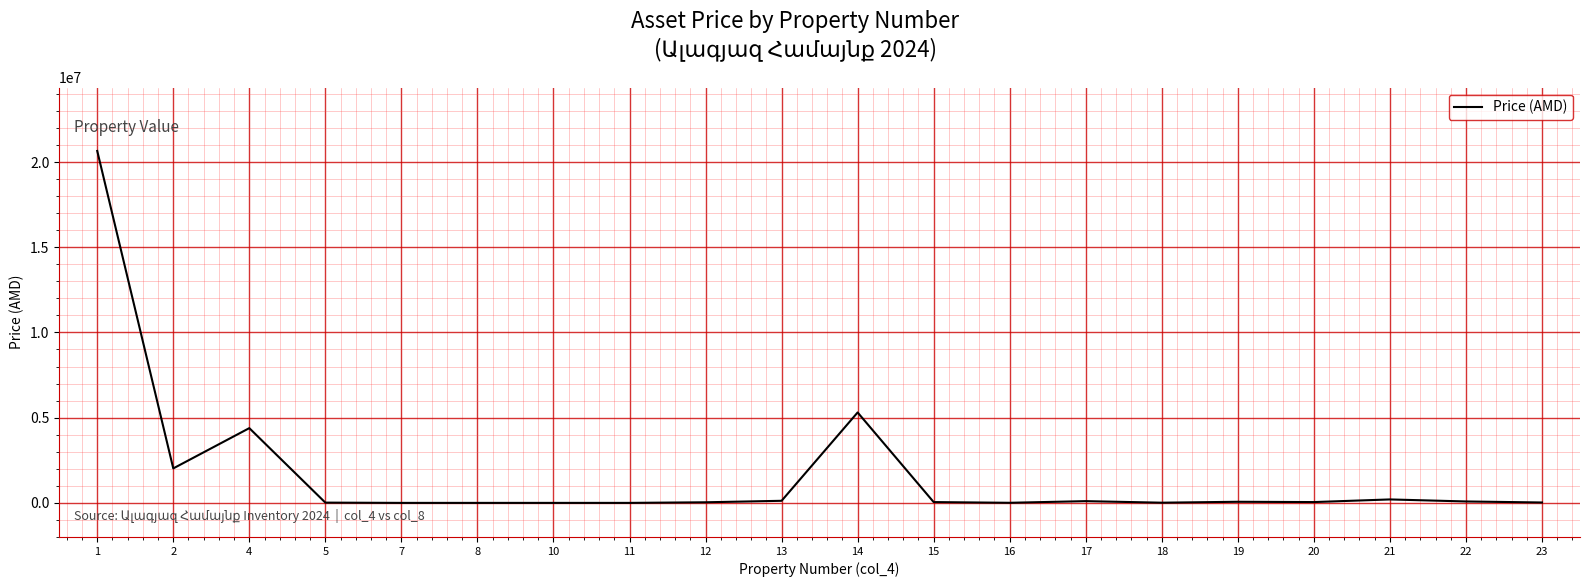

What is the ratio of the value at 23 to the value at 17?

0.2